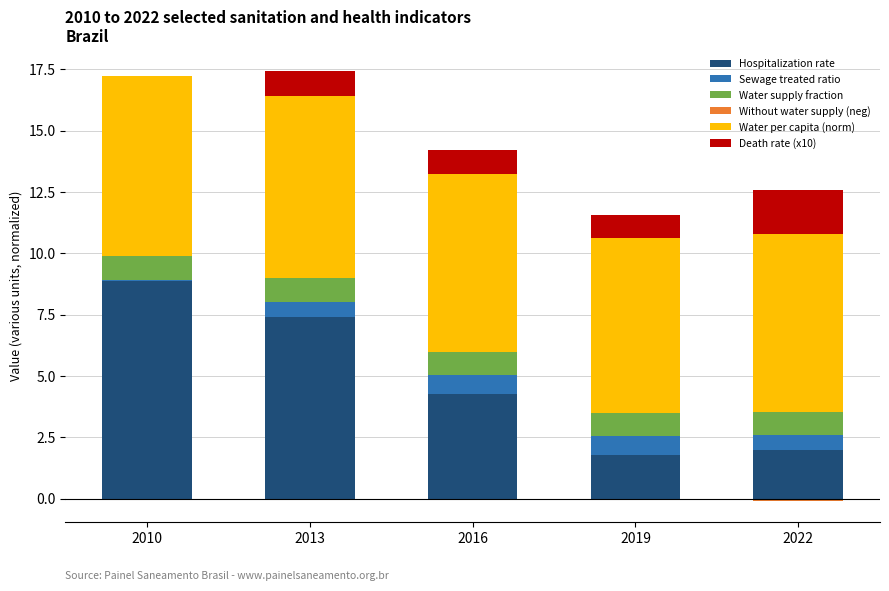

Which series has the widest spread of values?

Hospitalization rate